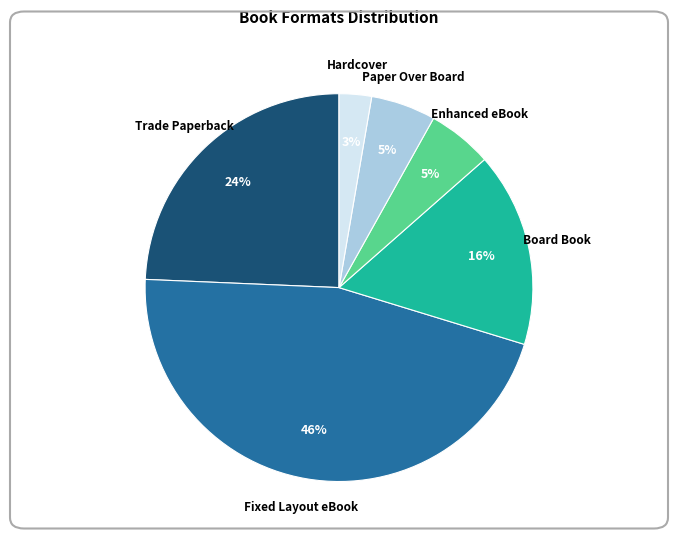

How many slices are in this pie chart?

6